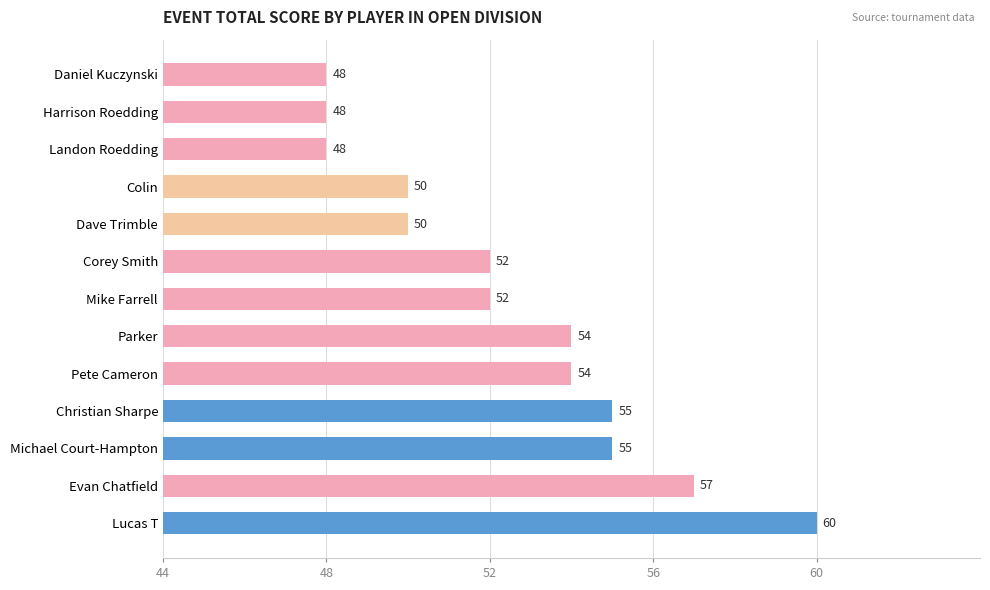

How many values are below 52?

5